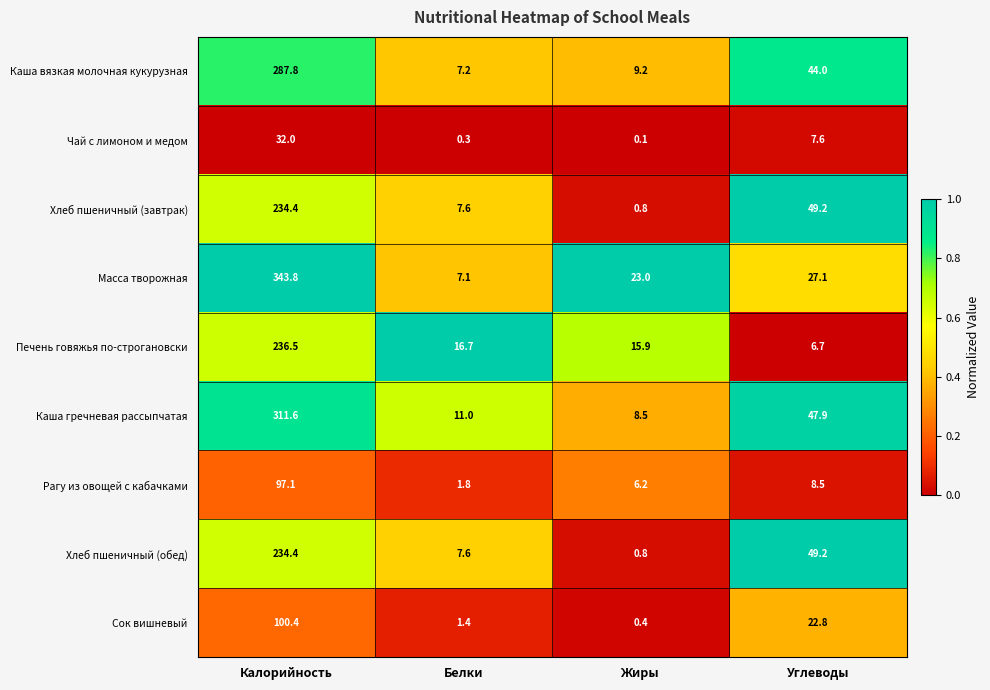

At which category does the chart reach its peak across all series?

Калорийность